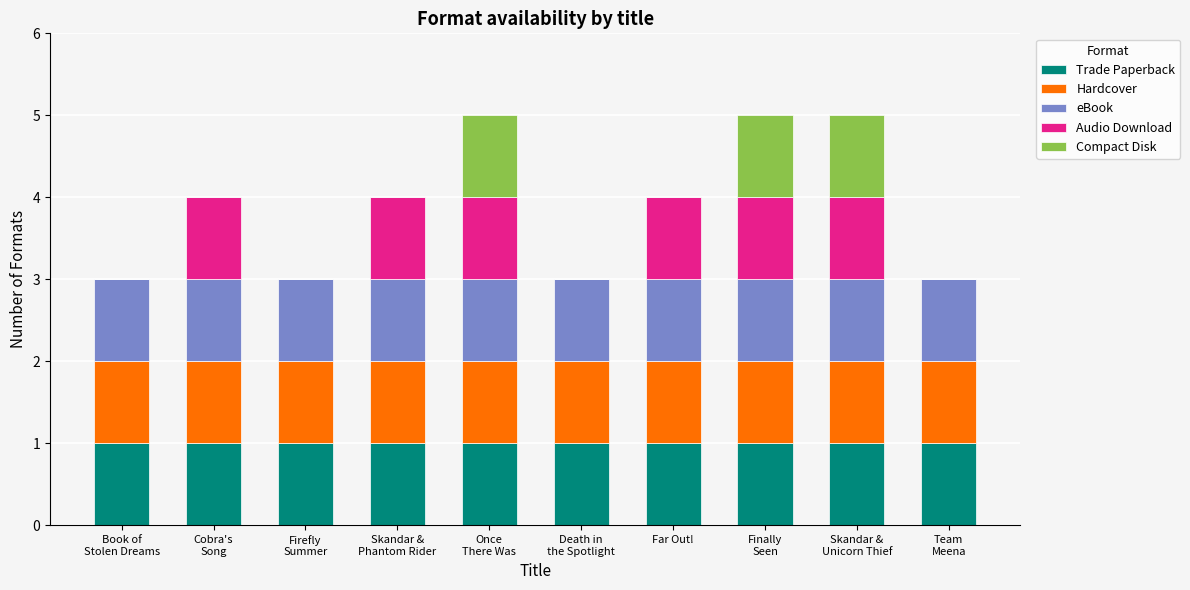

What is the sum of all Trade Paperback values?

10